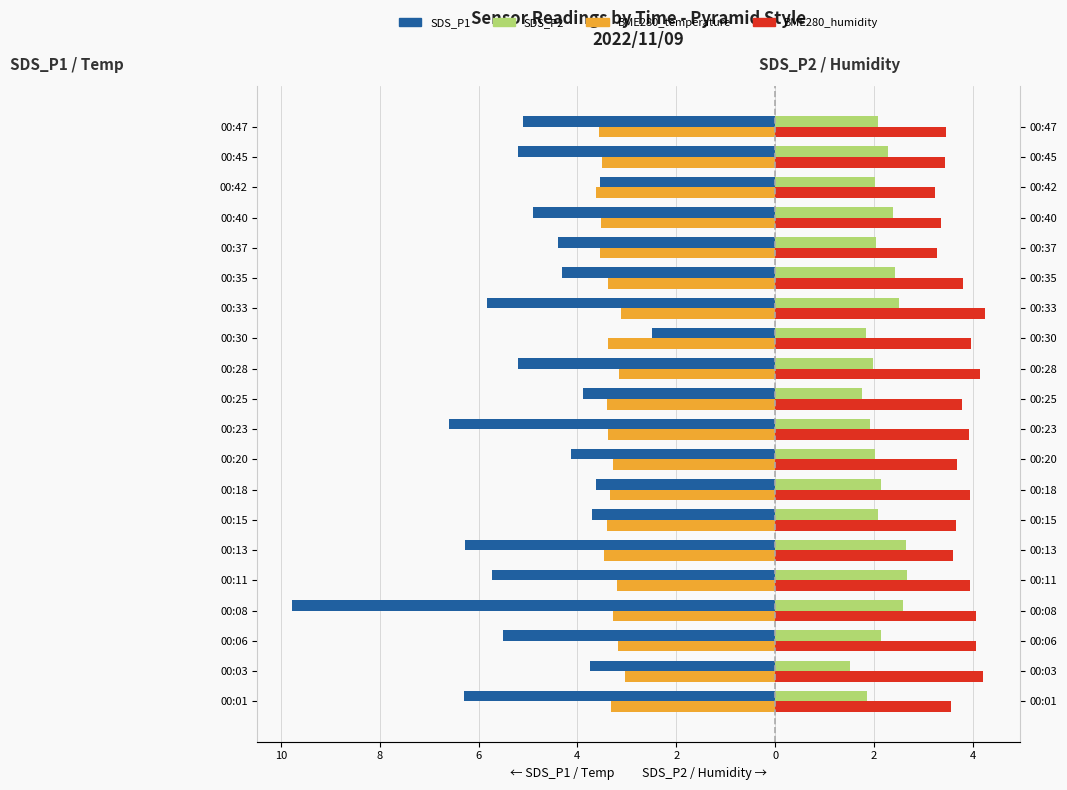

Are the bars horizontal?

Yes